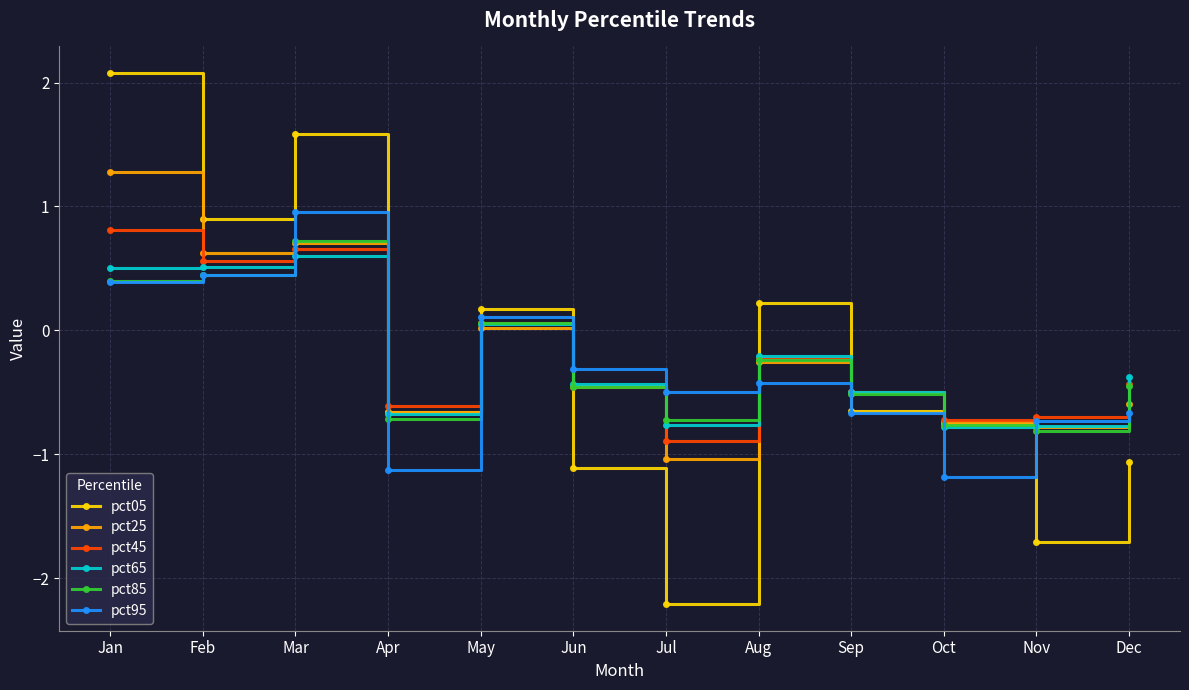

In pct05, how many points are lower than both neighbors (excluding endpoints)?

4